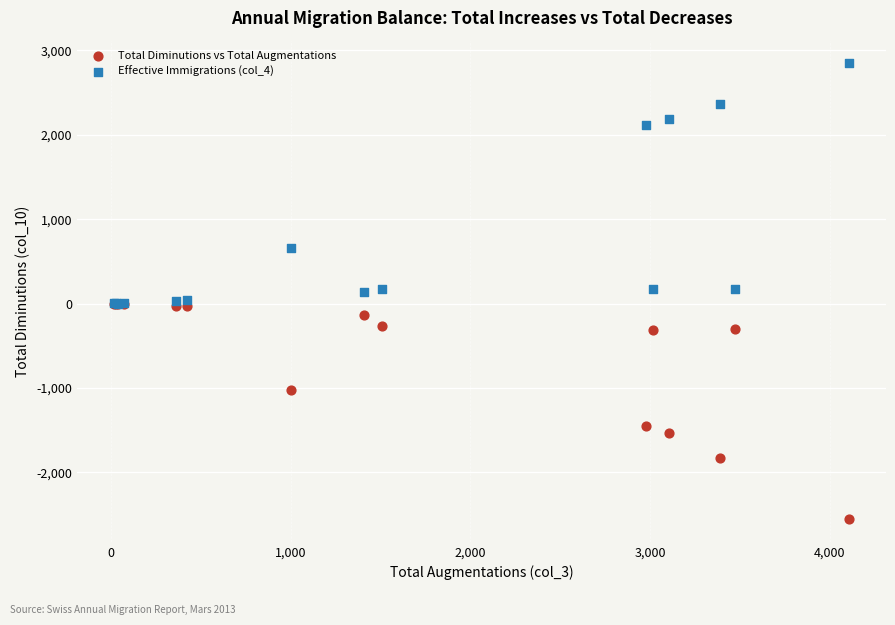

In the Total Diminutions vs Total Augmentations series, what Y value is closest to -1279?

-1454